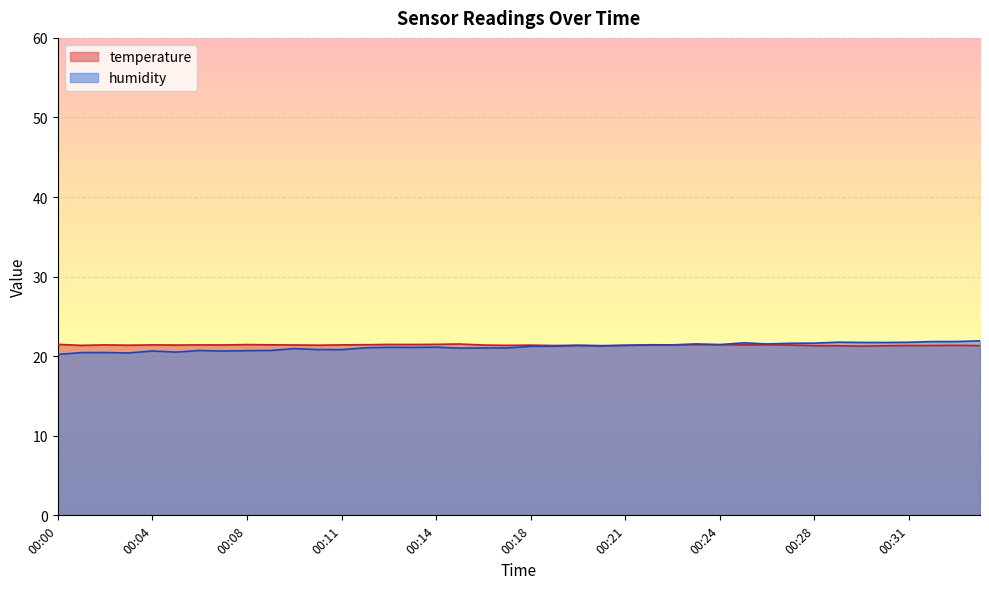

What is the sum of all temperature values?

855.9